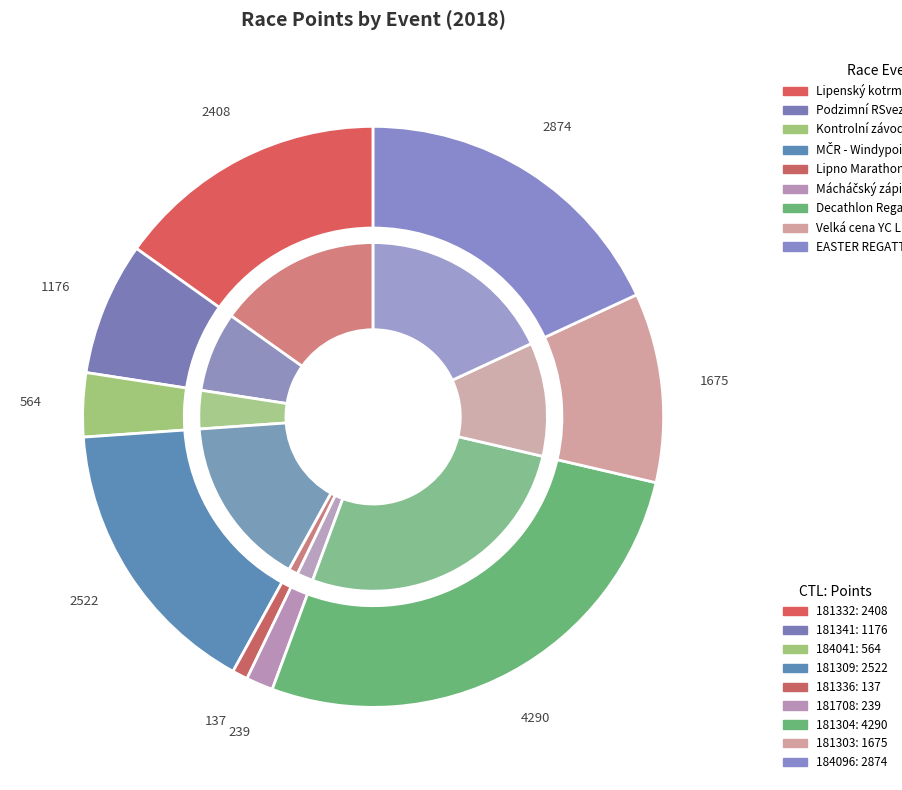

Approximately how many times larger is the value at Velká cena YC Lipna compared to Lipenský kotrmelec?

0.7